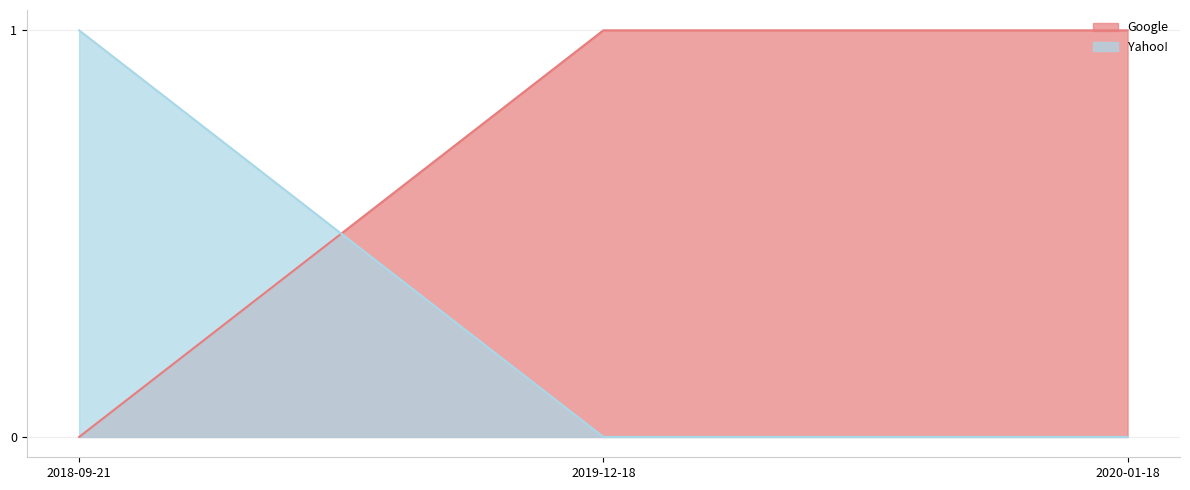

The value of Yahoo! at 2019-12-18 is 0. True or false?

False